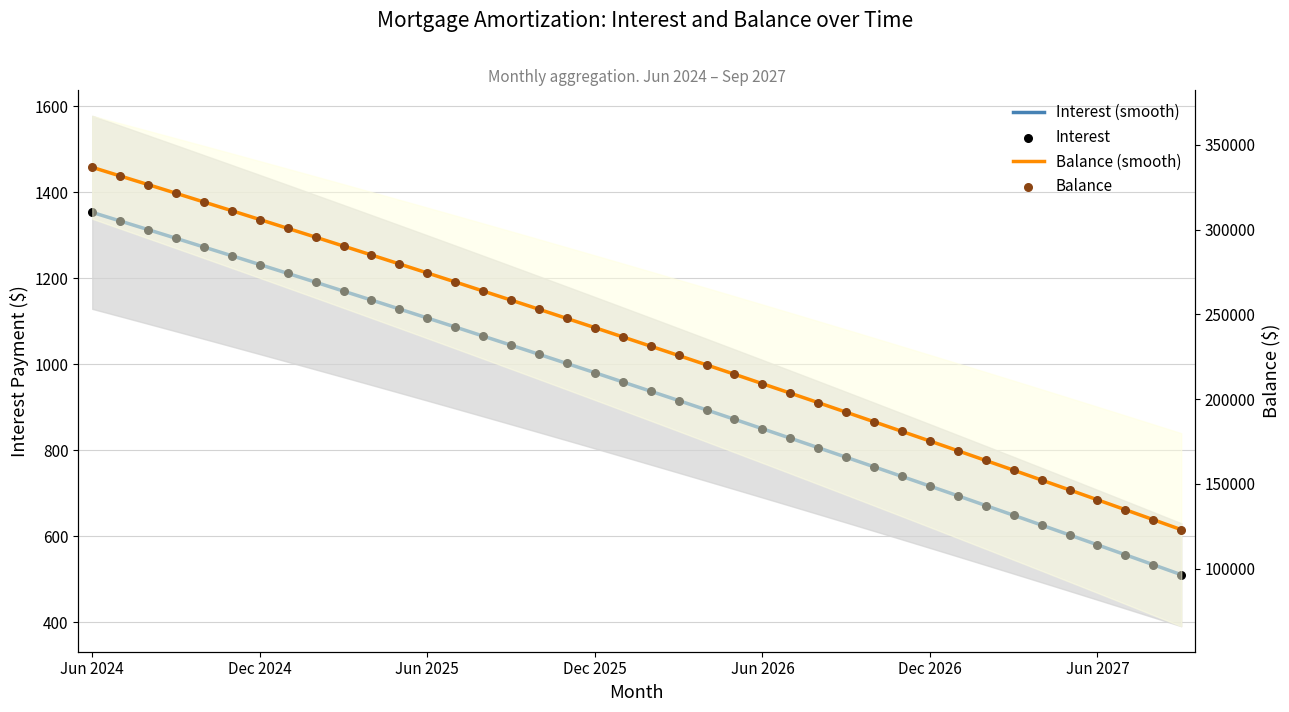

Which series contains the lowest Y value?

Interest